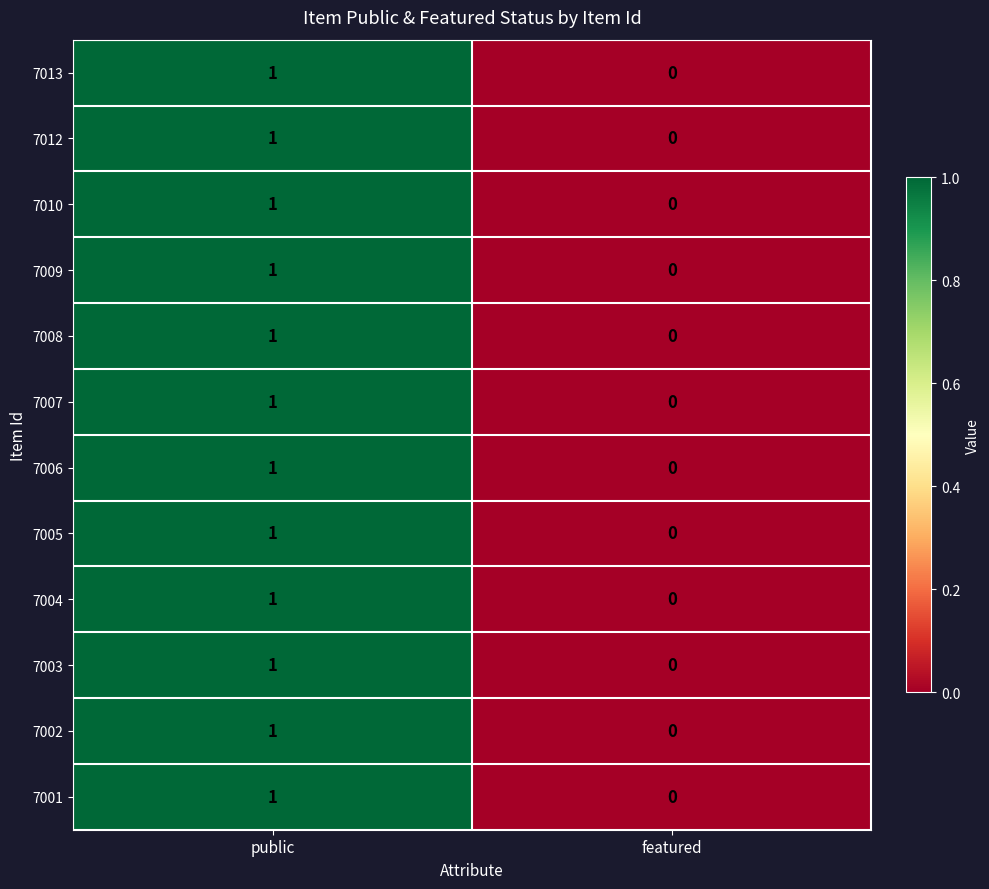

Which category has the highest value in the 7010 series?

public